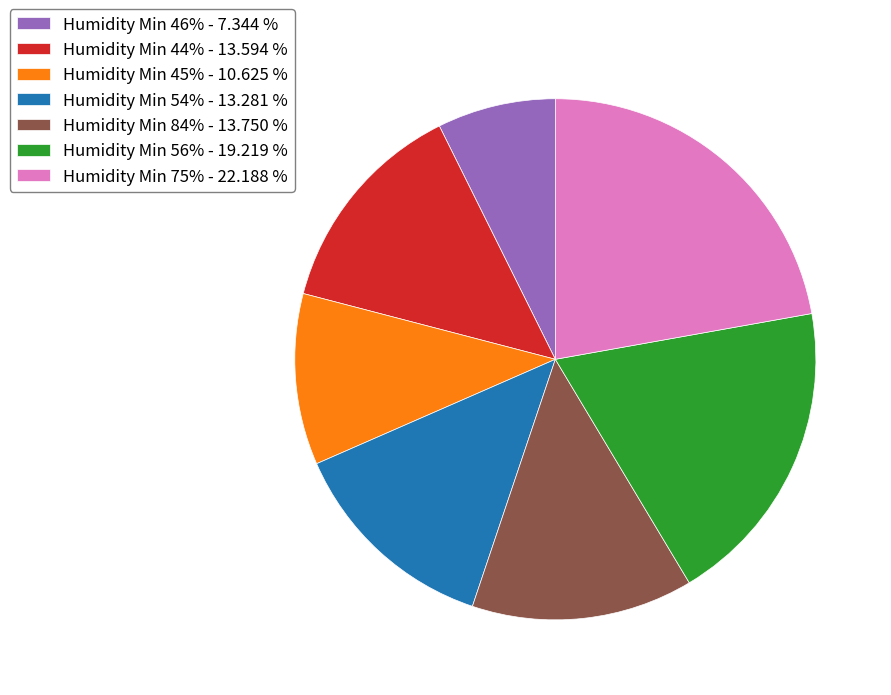

Is there any slice that represents more than half of the pie?

No